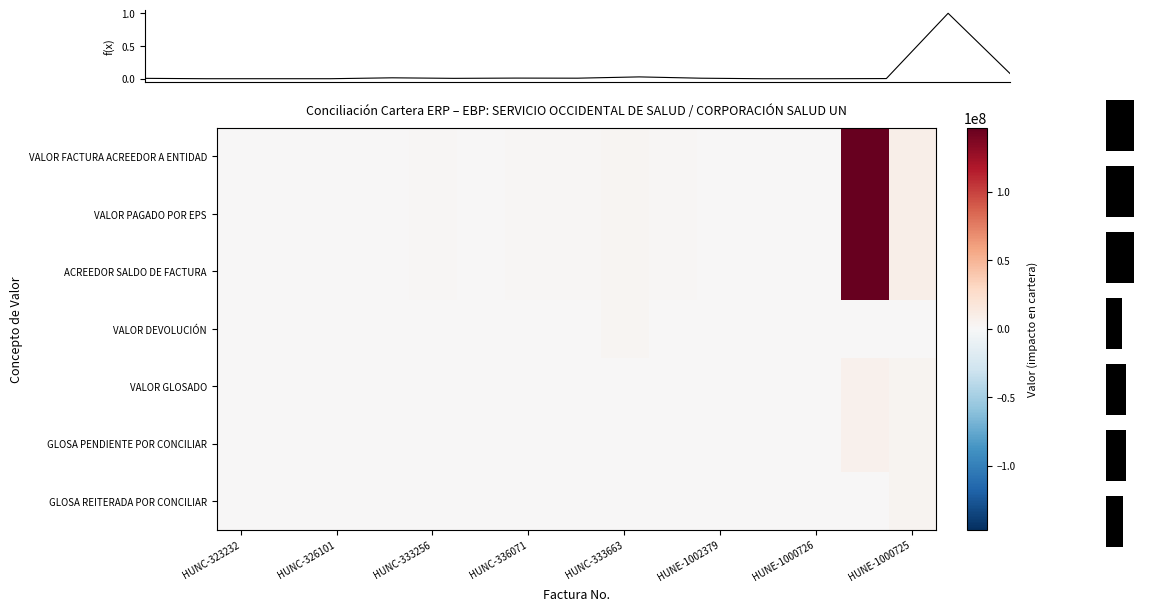

Is it true that GLOSA REITERADA POR CONCILIAR equals 6799878 at HUNE-1000725?

False